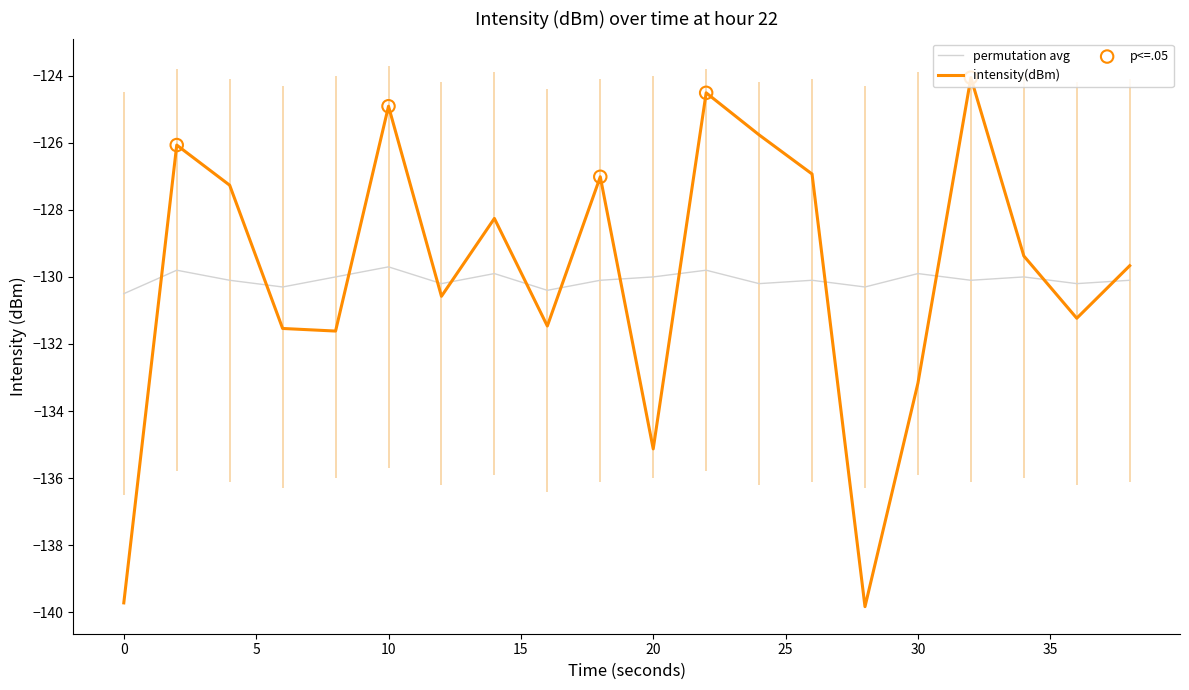

How many times do intensity(dBm) and permutation avg cross each other?

13